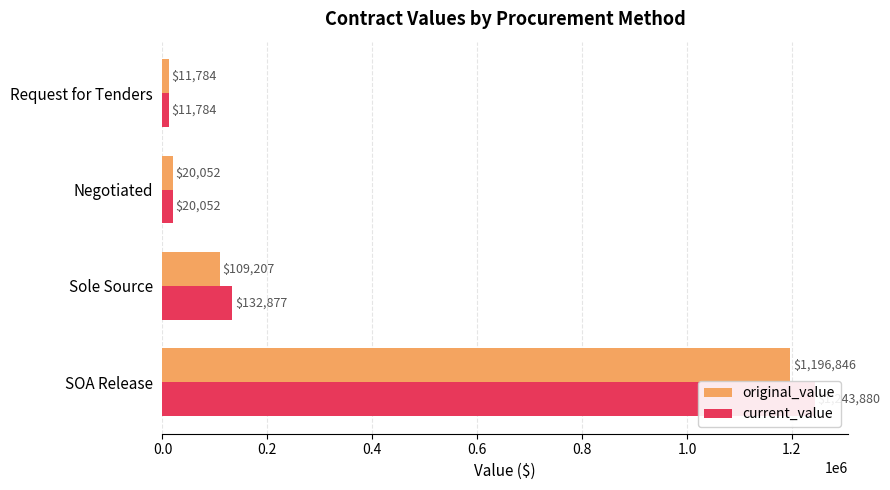

What is the value of the original_value bar at the 3rd from the left?

20052.0